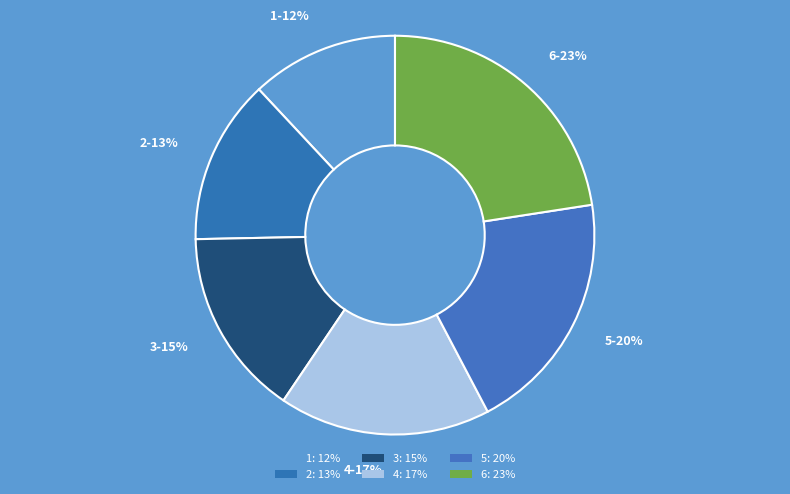

Does 6 represent more than half of the total?

No